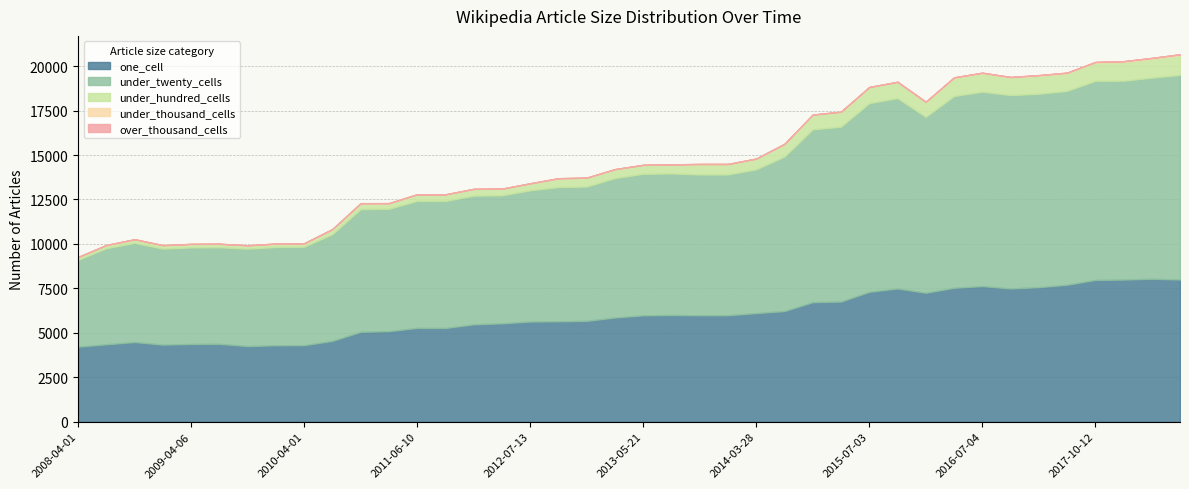

What is the greatest value displayed?

11511